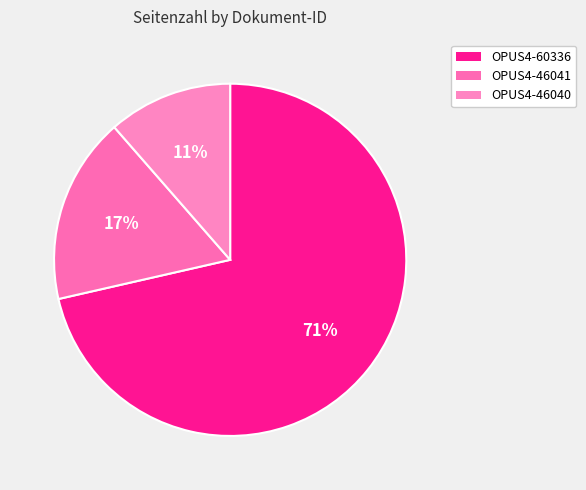

To the nearest percent, what is the difference between the OPUS4-60336 and OPUS4-46041 slice percentages?

54%